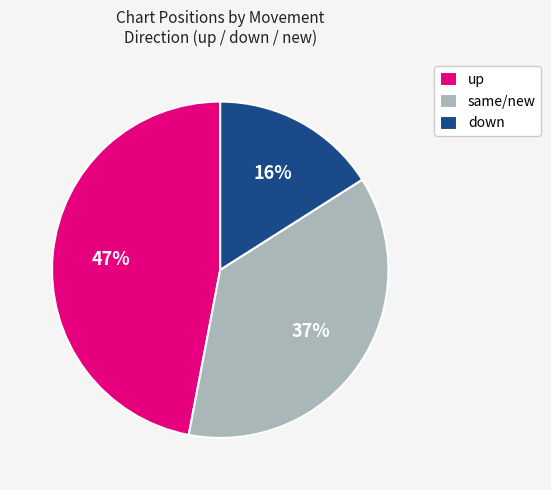

Is it true that up is 47% of the pie?

True